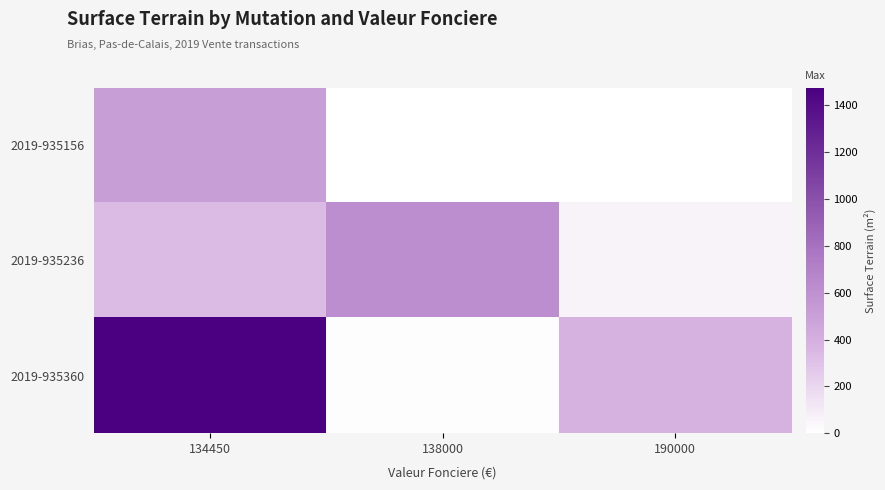

Reading right to left, list all the values displayed in this chart.

2019-935156: 190000=0	138000=0	134450=510
2019-935236: 190000=65	138000=616	134450=338
2019-935360: 190000=384	138000=7	134450=1476